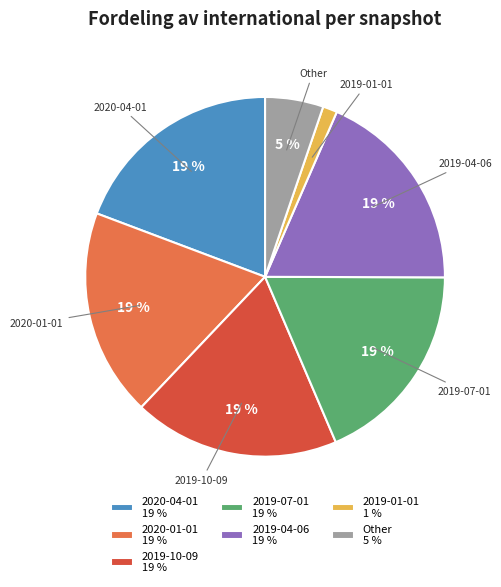

To the nearest percent, what is the average slice percentage?

14%